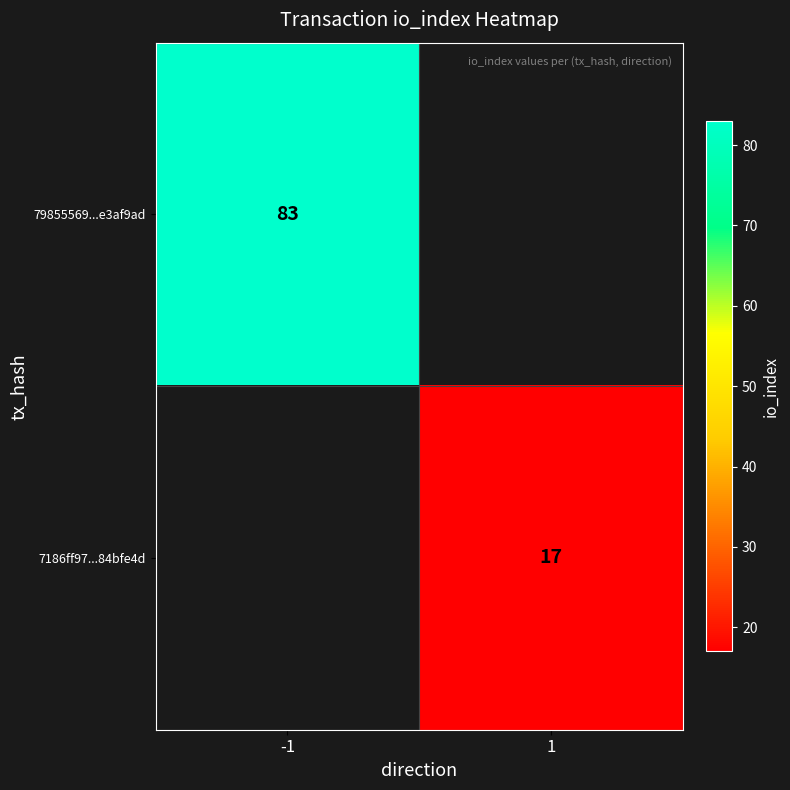

The value of 79855569...e3af9ad at -1 is 143. True or false?

False